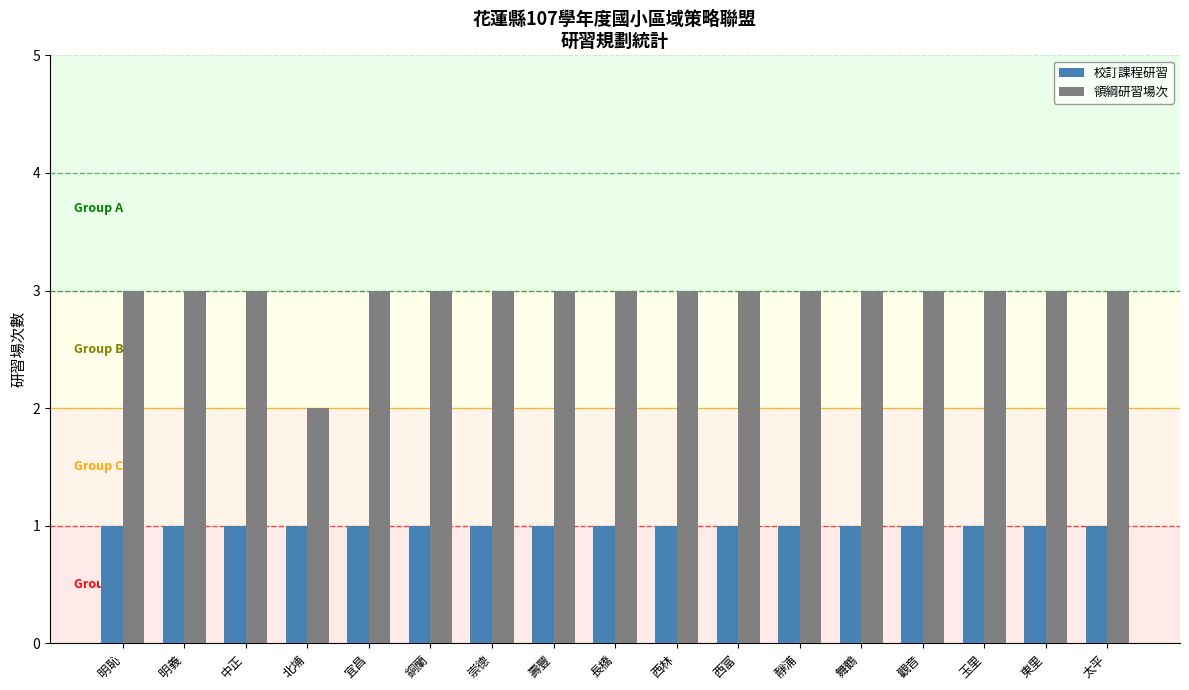

What is the highest value of the 校訂課程研習 series?

1